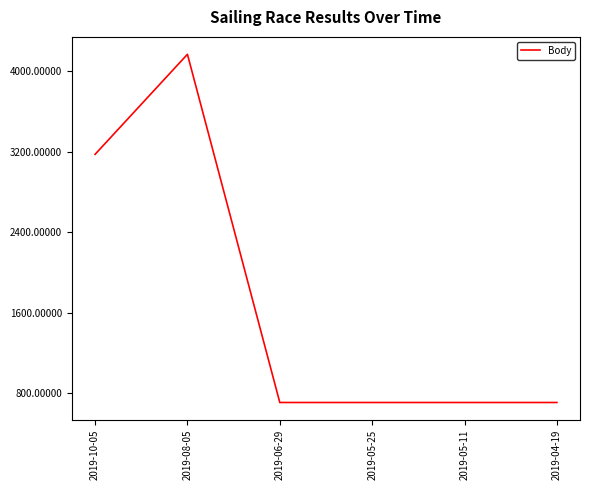

What value does the data have at 2019-06-29, to the nearest 10?

710